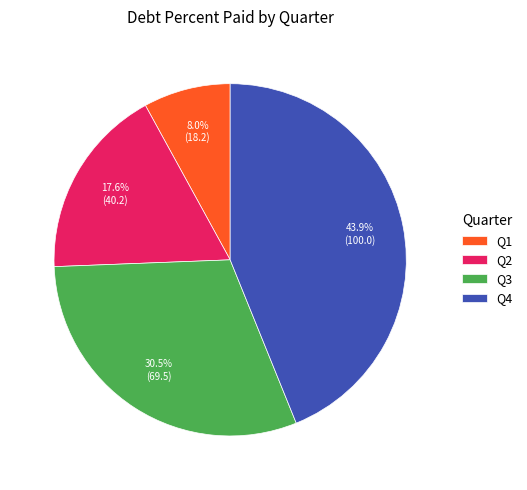

Between Q2 and Q3, which is larger?

Q3